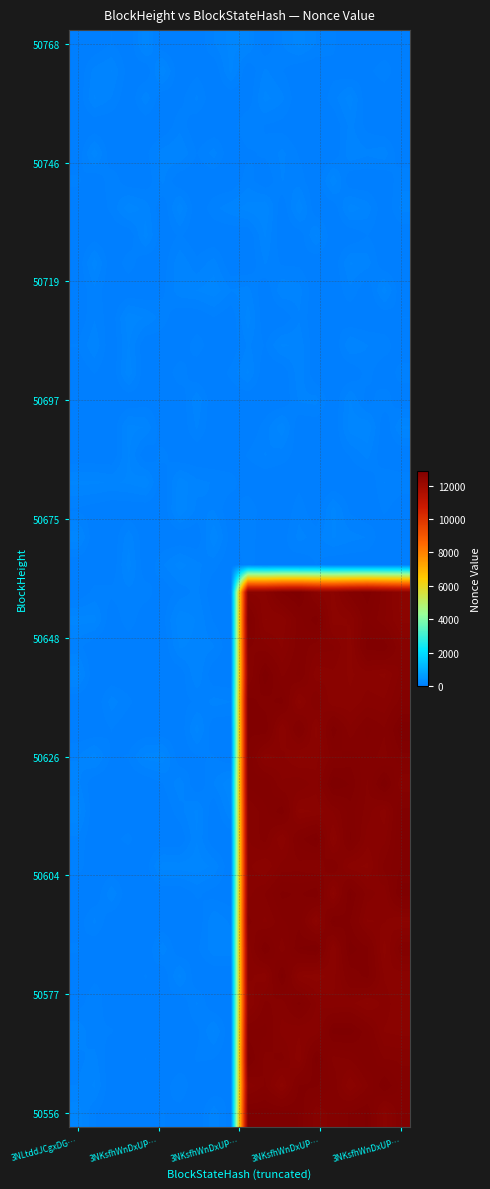

Which label corresponds to the smallest value in the chart?

3NLtddJCgxDG…